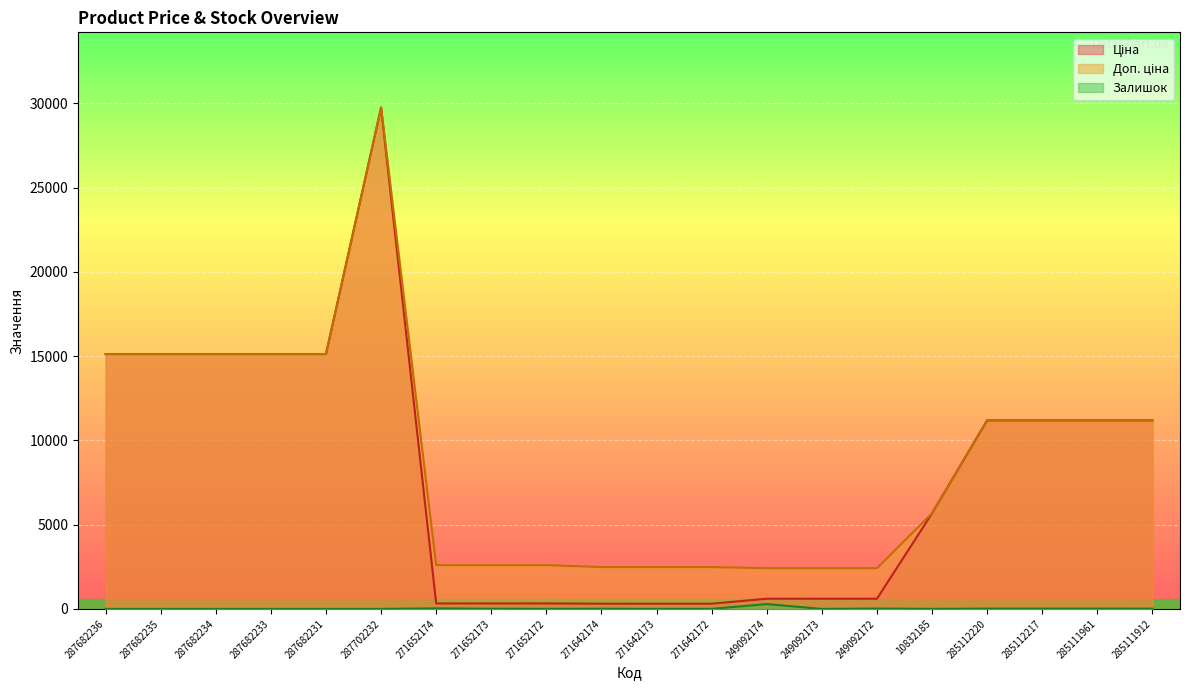

How many lines are shown in the chart?

3